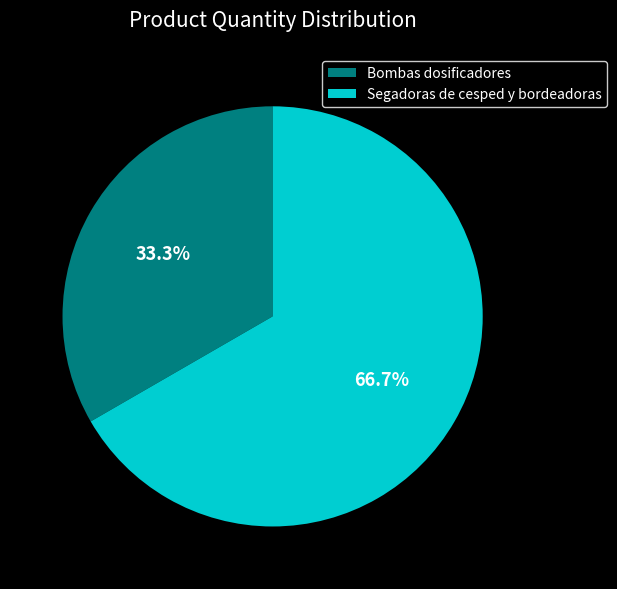

To the nearest percent, what is the difference between the largest and smallest slice percentages?

33%